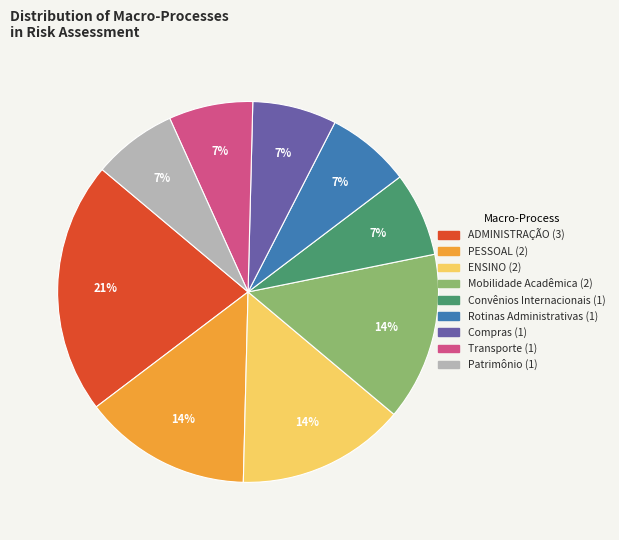

The Compras slice represents 7% of the pie. True or false?

True